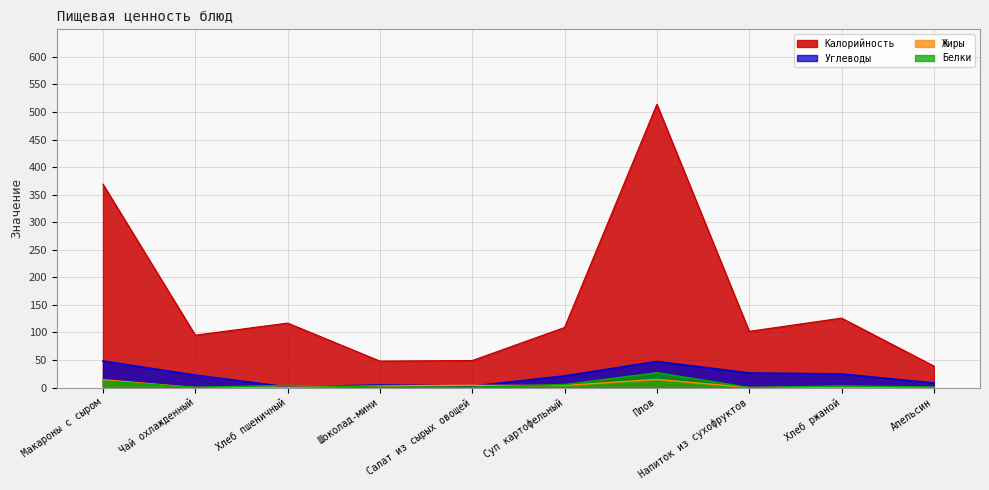

Does the chart have visible grid lines?

Yes